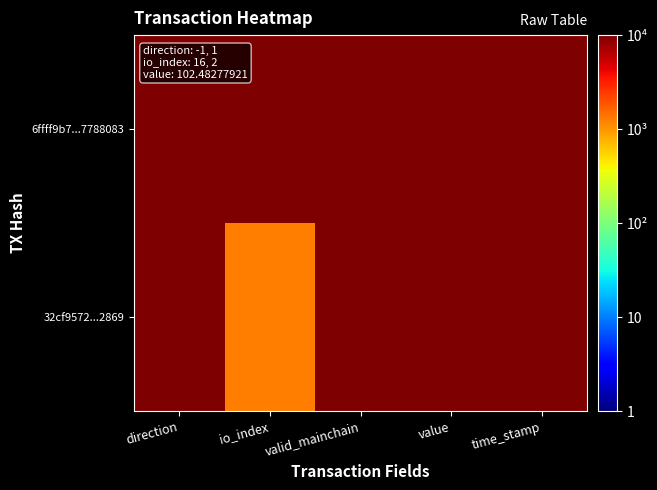

Rank the series by their average value, from lowest to highest.

32cf9572...2869, 6ffff9b7...7788083